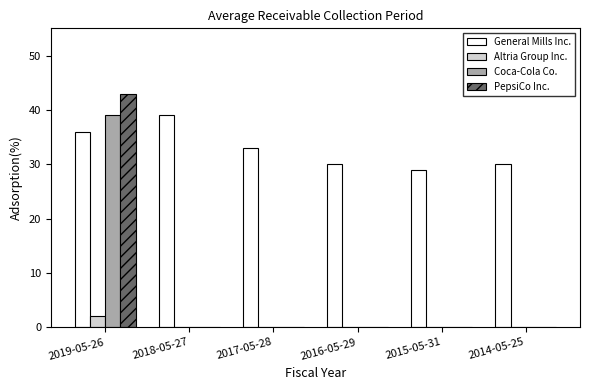

True or false: PepsiCo Inc. has a value of -23 at 2016-05-29.

False